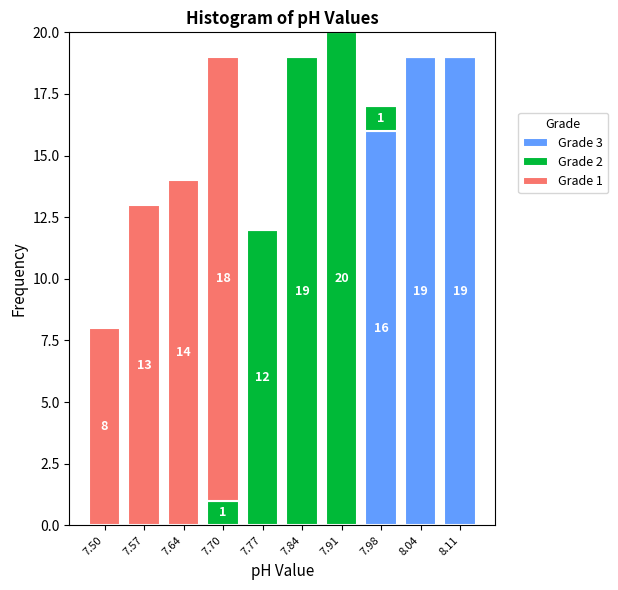

Reading left to right, what are the values for Grade 3?

7.50=0	7.57=0	7.64=0	7.70=0	7.77=0	7.84=0	7.91=0	7.98=16	8.04=19	8.11=19